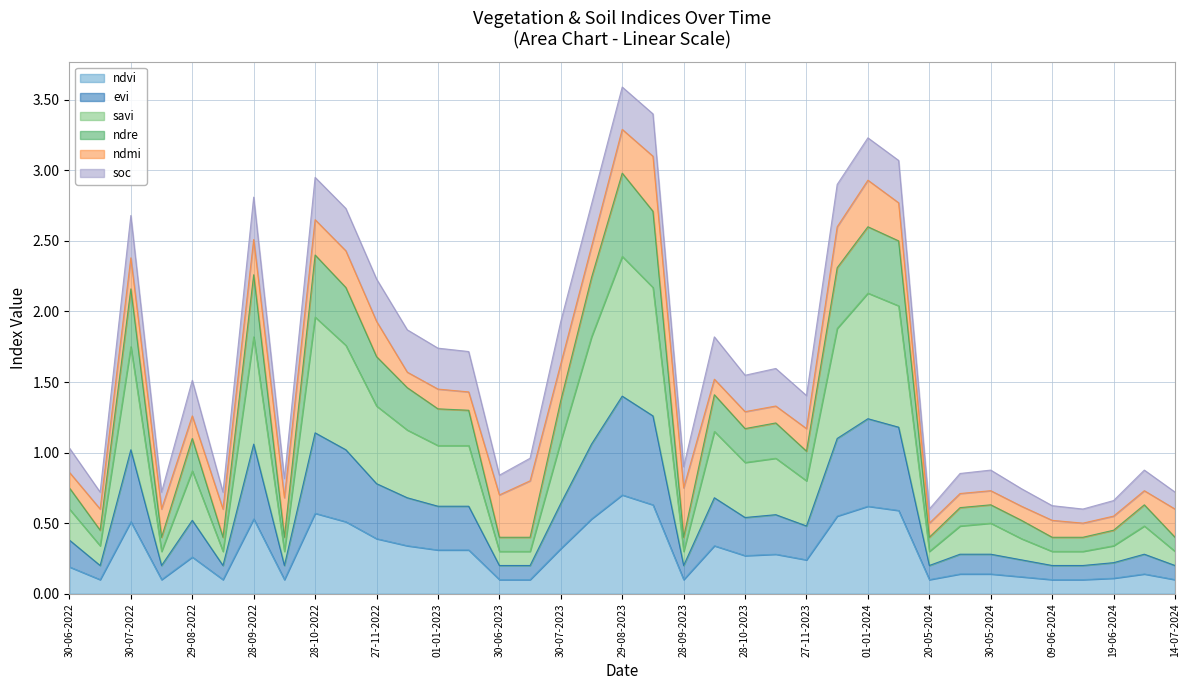

True or false: ndre and savi cross at least once.

False